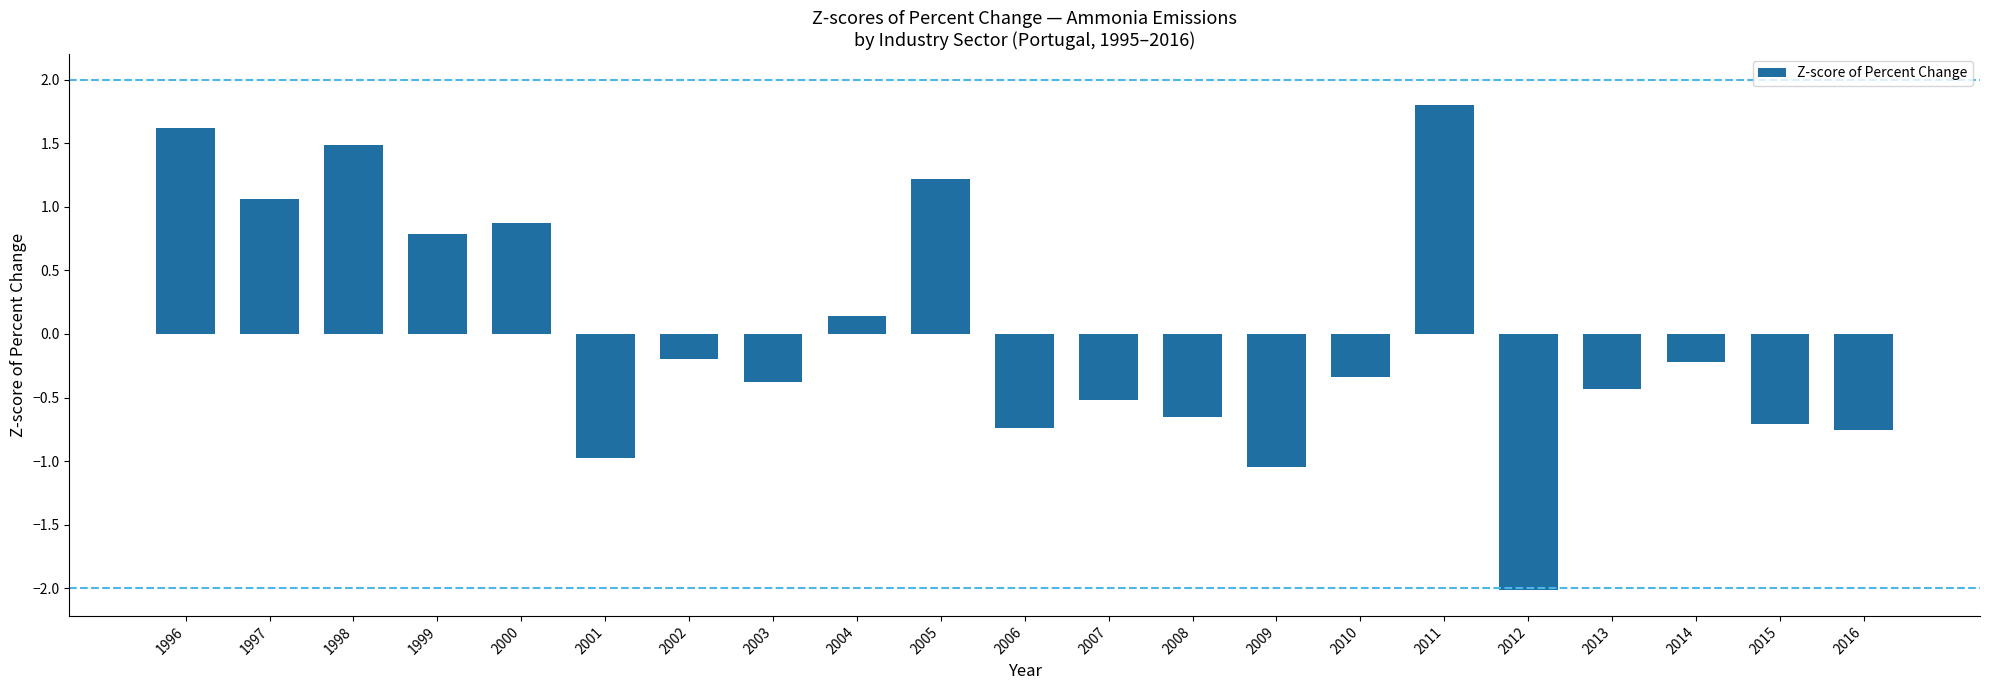

What is the value of the 1st bar from the left?

1.6